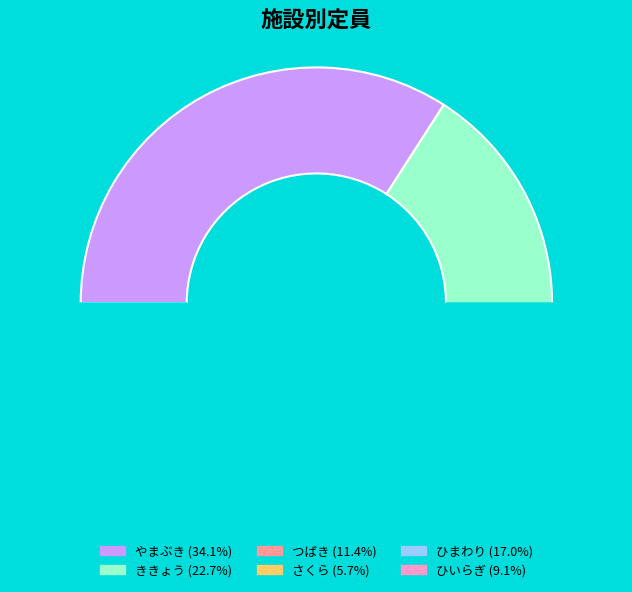

The つばき slice represents 2% of the pie. True or false?

False